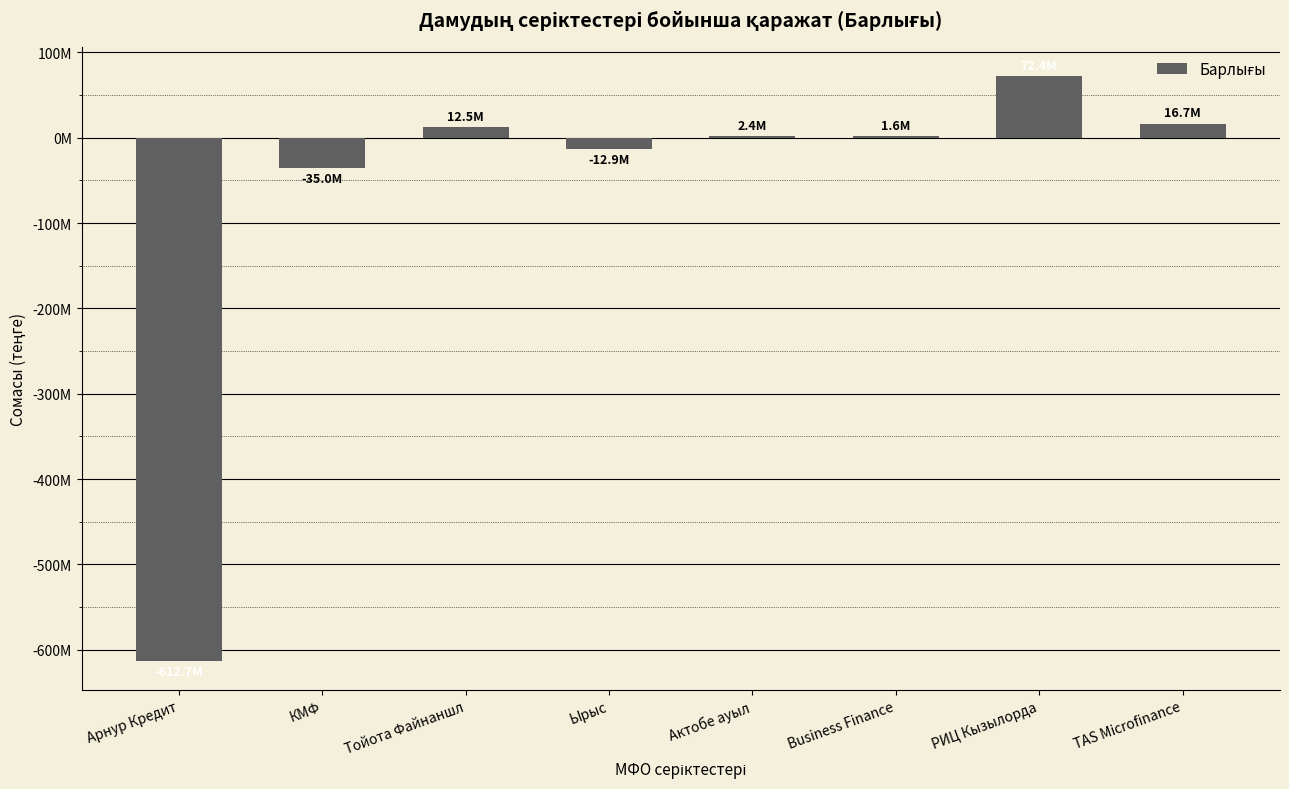

Are the bars horizontal?

No